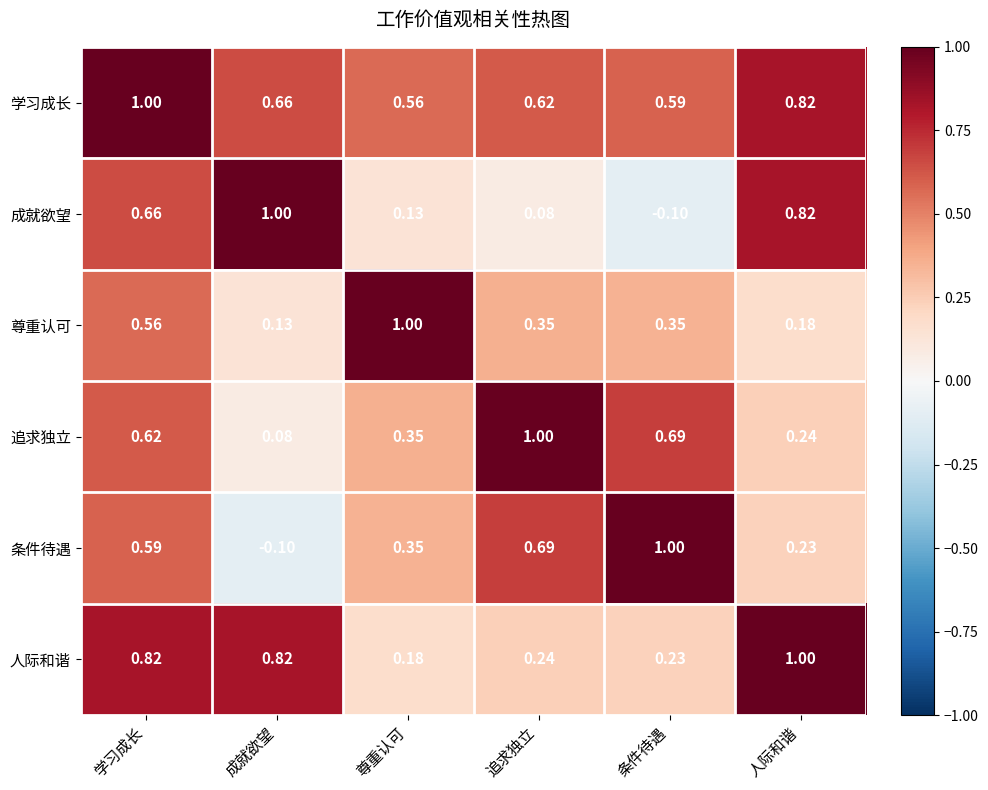

What is the greatest value displayed?

1.0